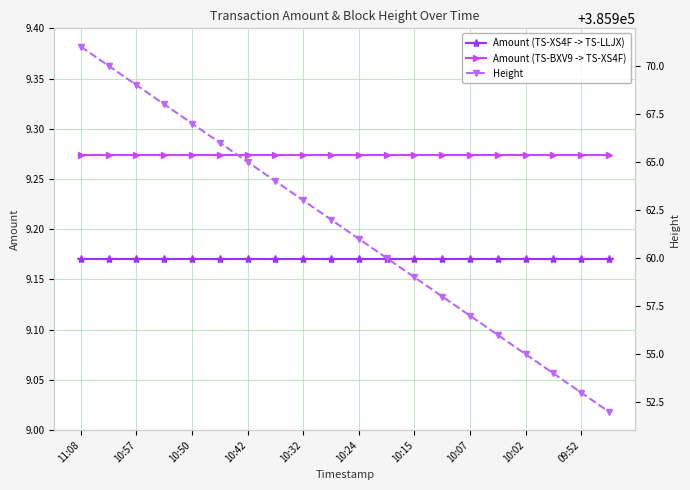

True or false: Amount (TS-XS4F -> TS-LLJX) and Amount (TS-BXV9 -> TS-XS4F) cross at least once.

False